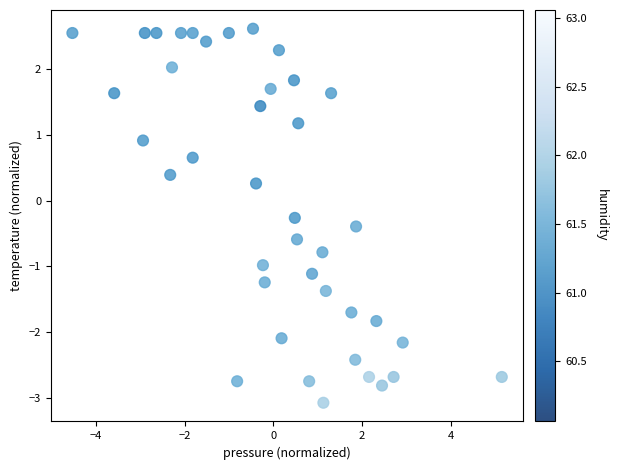

What is the range of Y values (max minus min)?

5.7